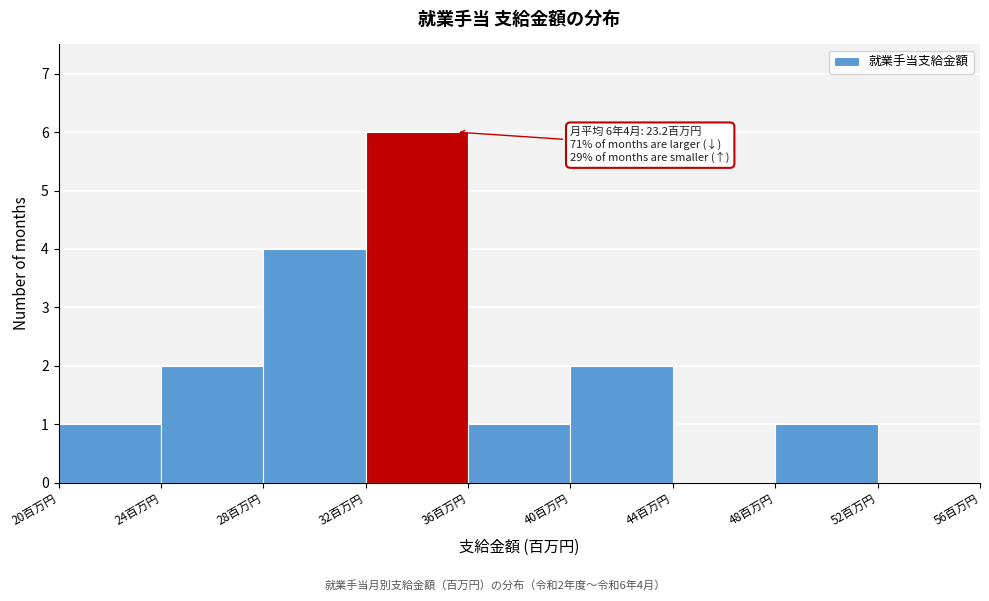

Which range on the x-axis has the tallest bar?

32 to 36